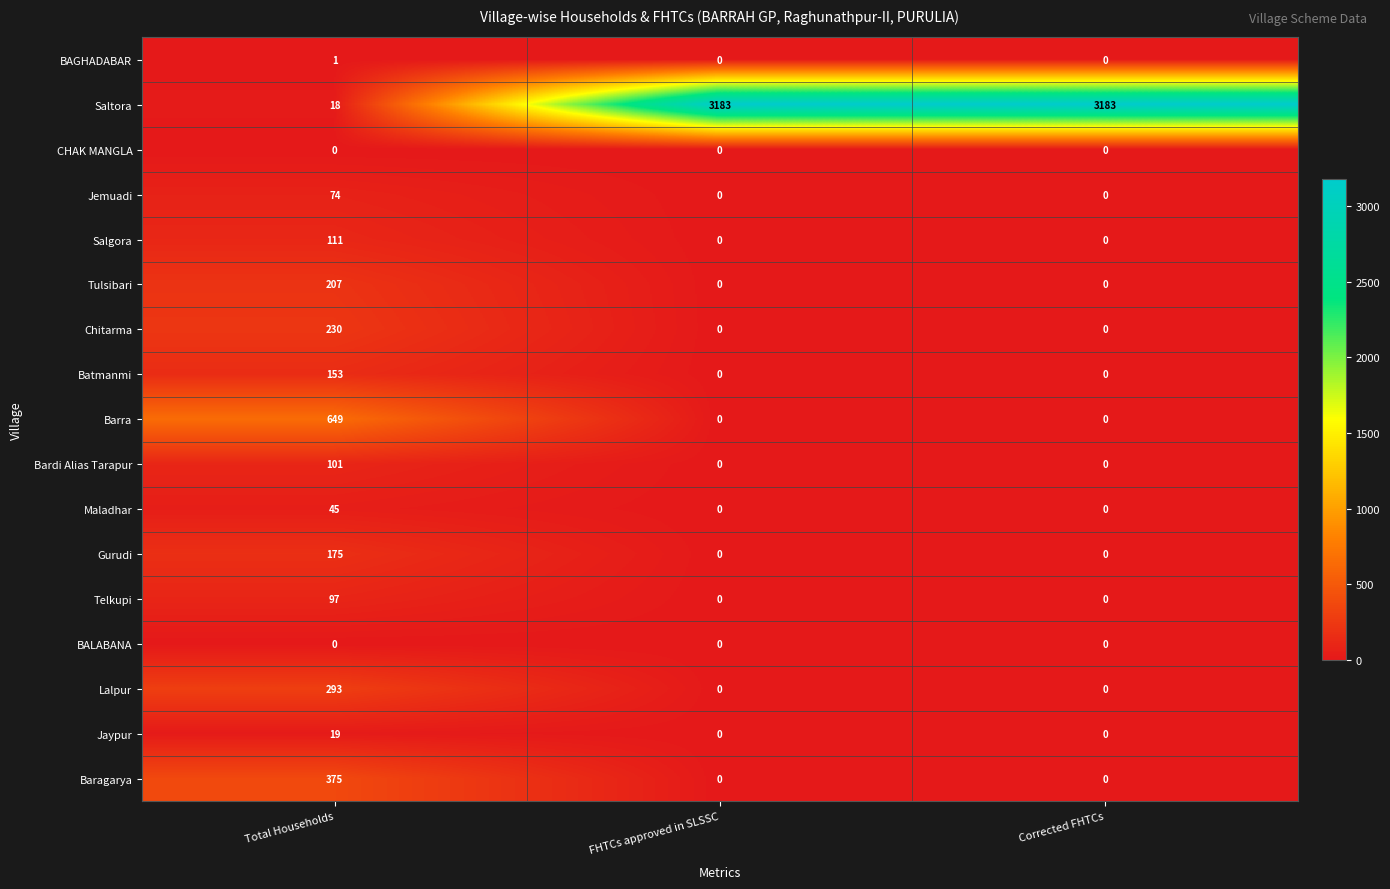

How many Saltora values are between 18 and 3183?

3